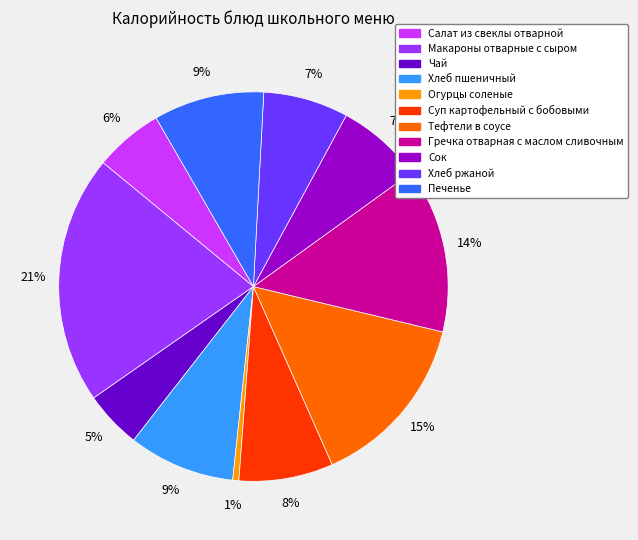

How many slices are in this pie chart?

11